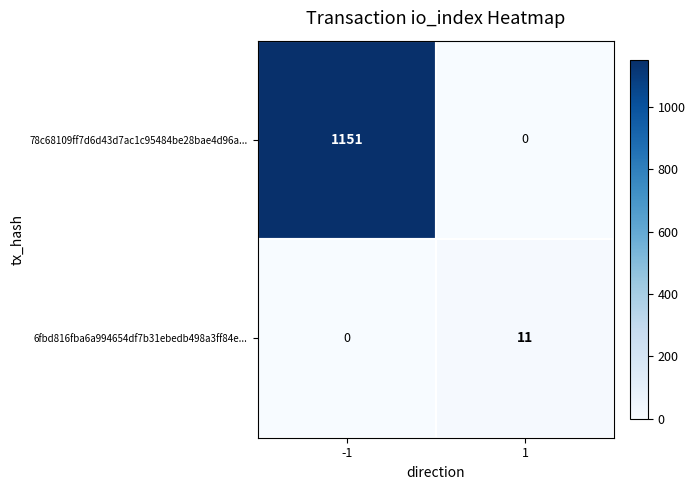

The 78c68109ff7d6d43d7ac1c95484be28bae4d96a... series shows 1151 at -1. True or false?

True